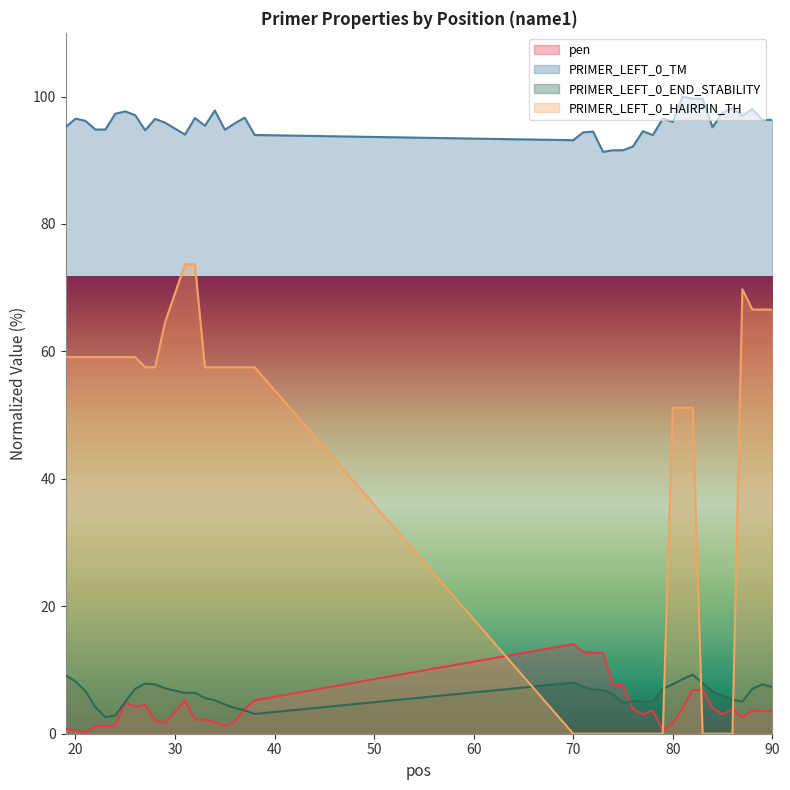

What is the maximum value for PRIMER_LEFT_0_HAIRPIN_TH?

73.7